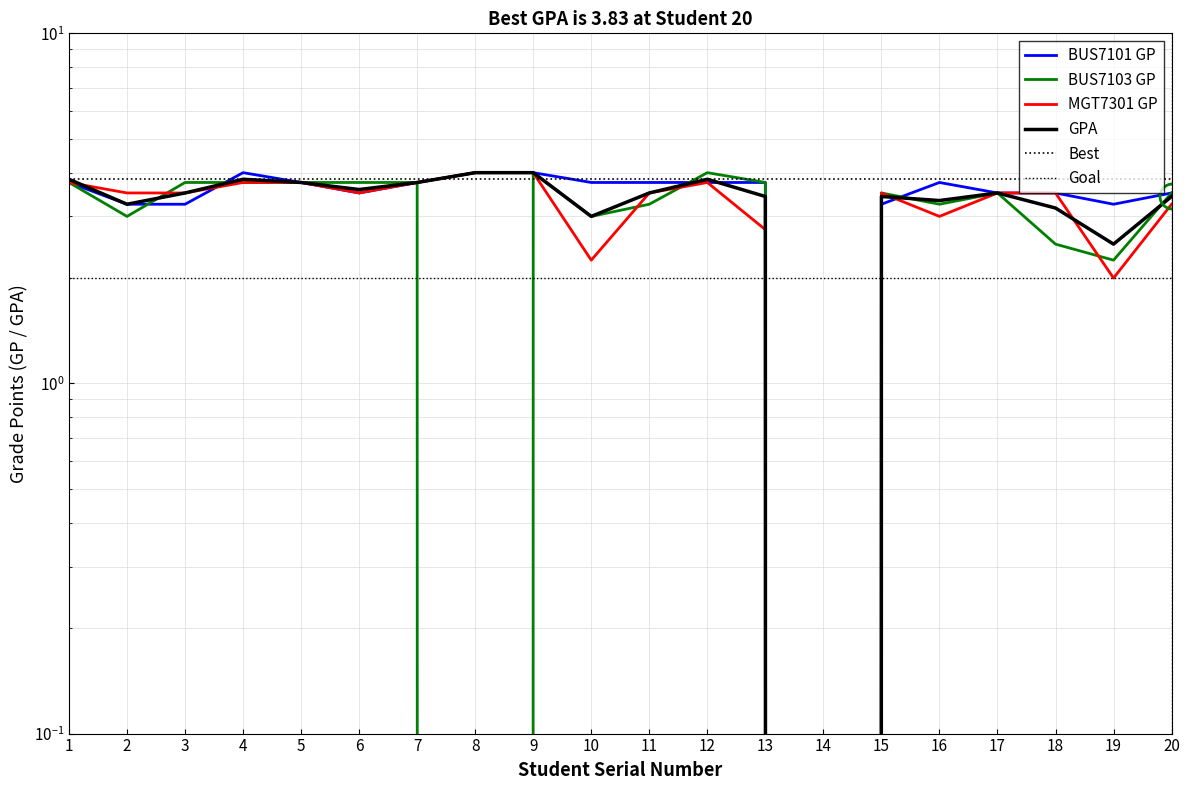

Is the value of BUS7103 GP at 20 greater than the value of BUS7101 GP at 10?

No